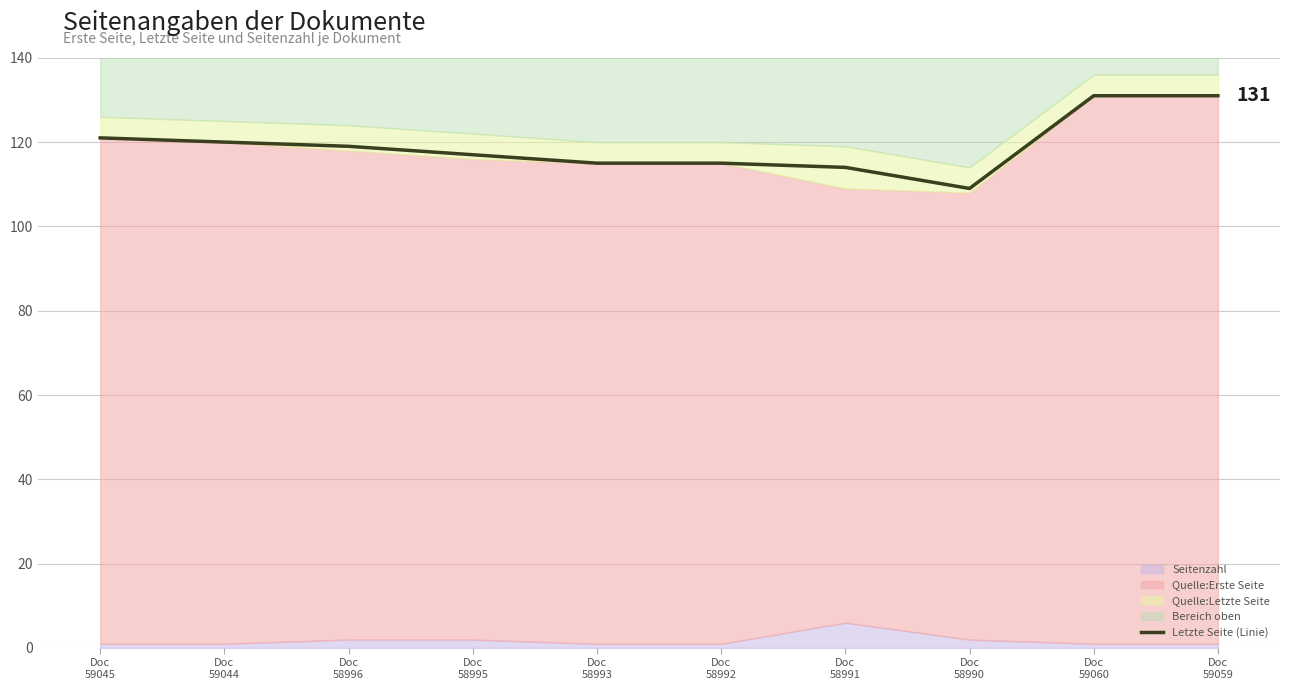

Which has a higher value, Doc
58993 or Doc
59059?

Doc
59059